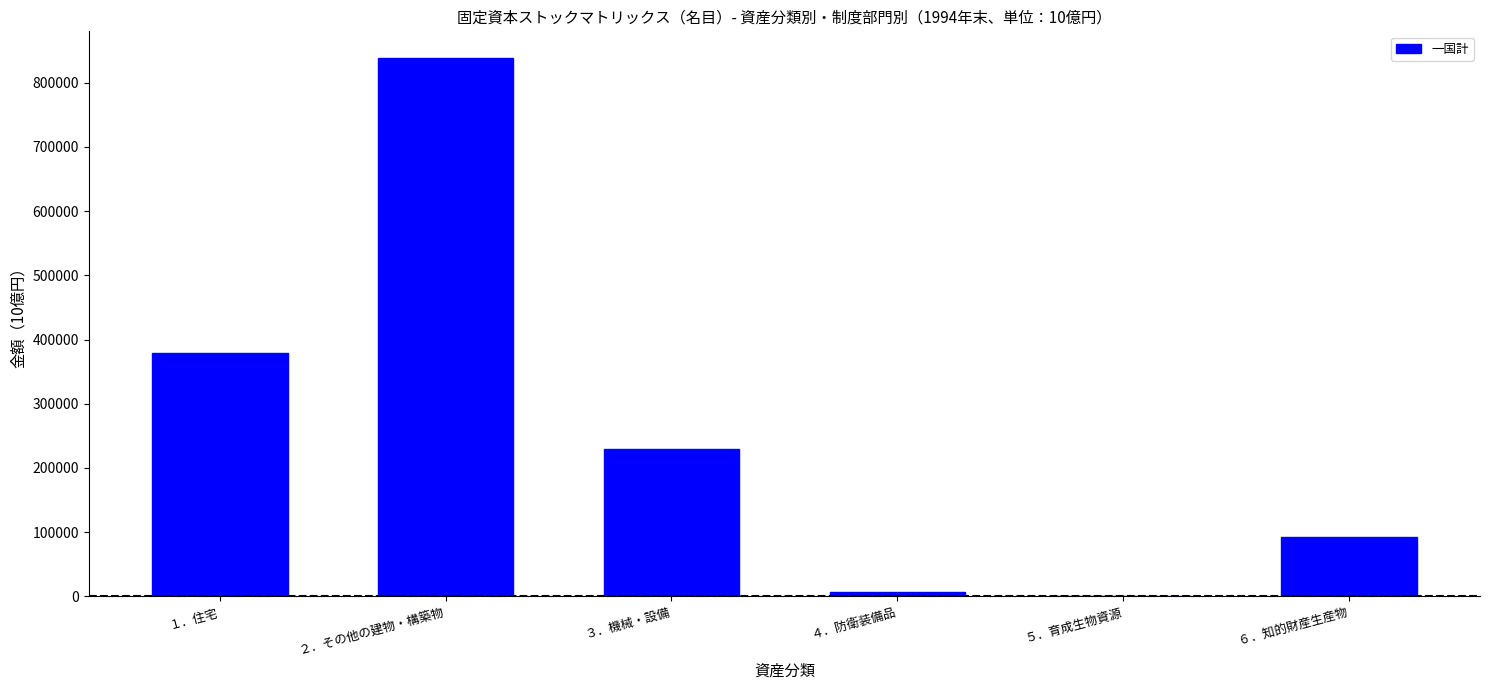

Where is the data nearest to the value 419560?

１．住宅